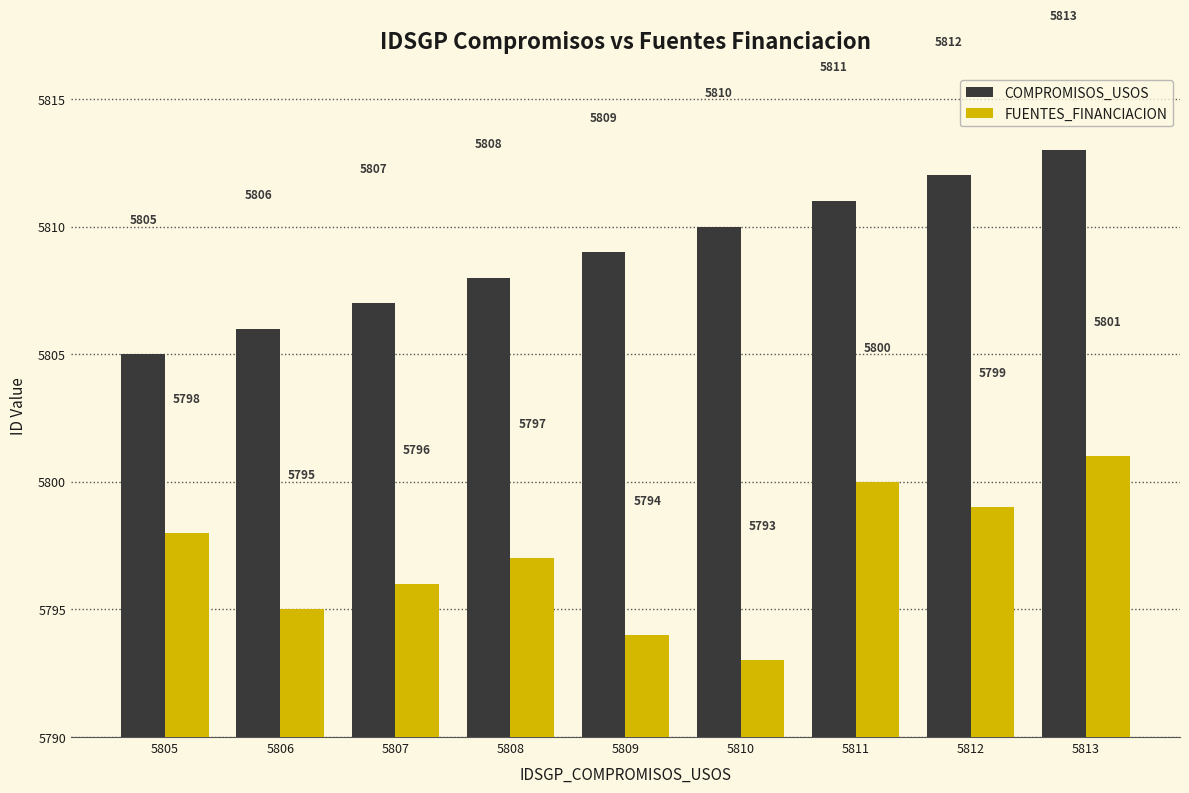

Between 5810 and 5812, which series saw the biggest shift?

FUENTES_FINANCIACION